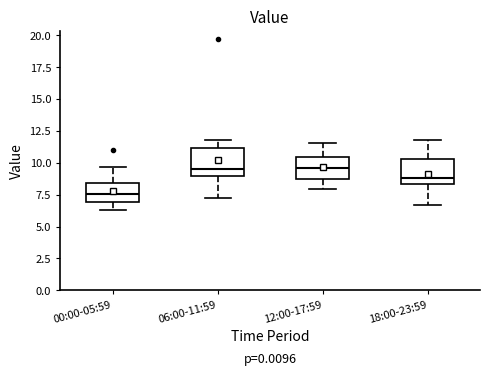

Reading left to right, transcribe this box plot: for each box, give where its median line is, the range the box spans, and where its two whiskers end, as read against the y-axis. The values are not printed on the chart, so give them approximately, as read against the axis.

00:00-05:59: median 7.5, box 7.0 to 8.5, whiskers 6.5 to 9.5
06:00-11:59: median 9.5, box 9.0 to 11.0, whiskers 7.0 to 12.0
12:00-17:59: median 9.5, box 9.0 to 10.5, whiskers 8.0 to 11.5
18:00-23:59: median 9.0, box 8.5 to 10.5, whiskers 6.5 to 12.0